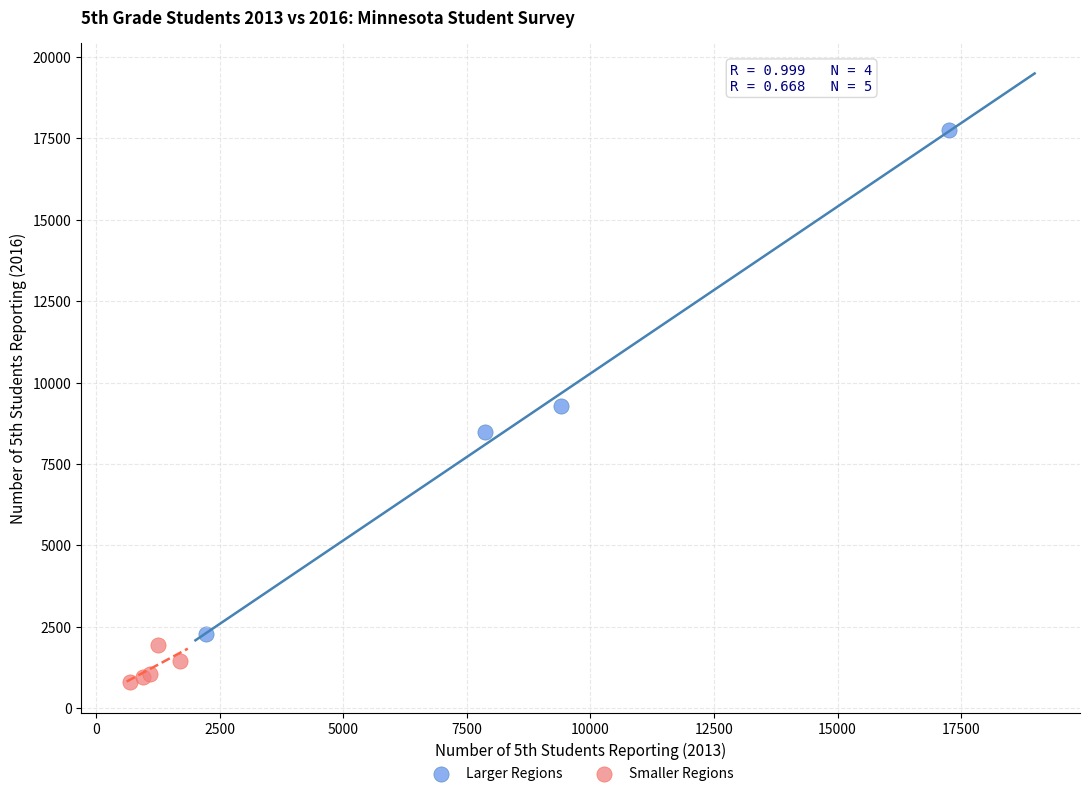

Which series has the widest spread of Y values?

Larger Regions